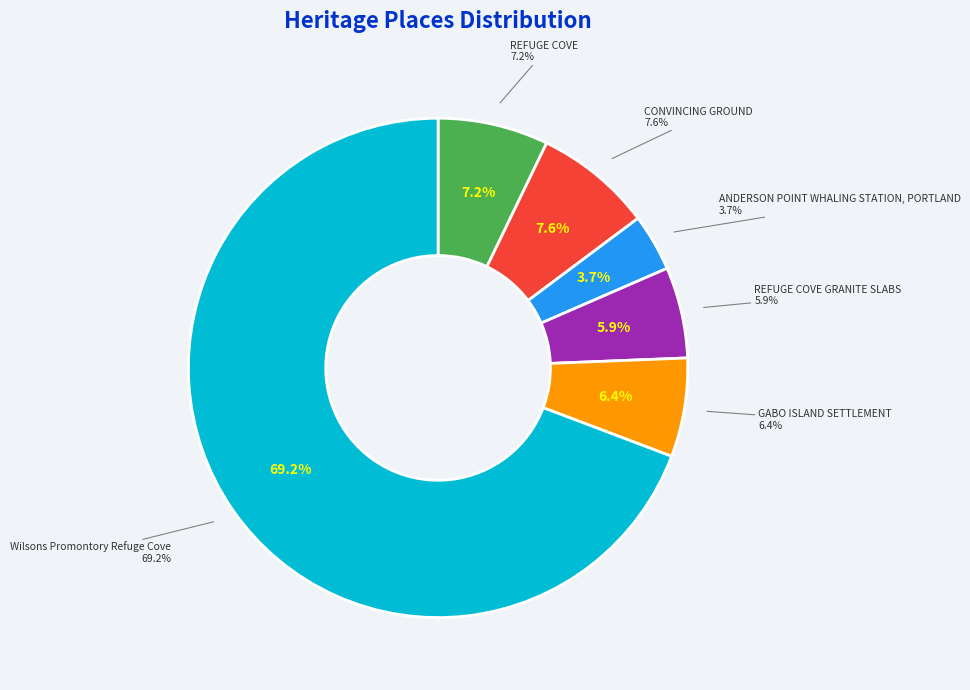

Between ANDERSON POINT WHALING STATION, PORTLAND and REFUGE COVE GRANITE SLABS, which is larger?

REFUGE COVE GRANITE SLABS